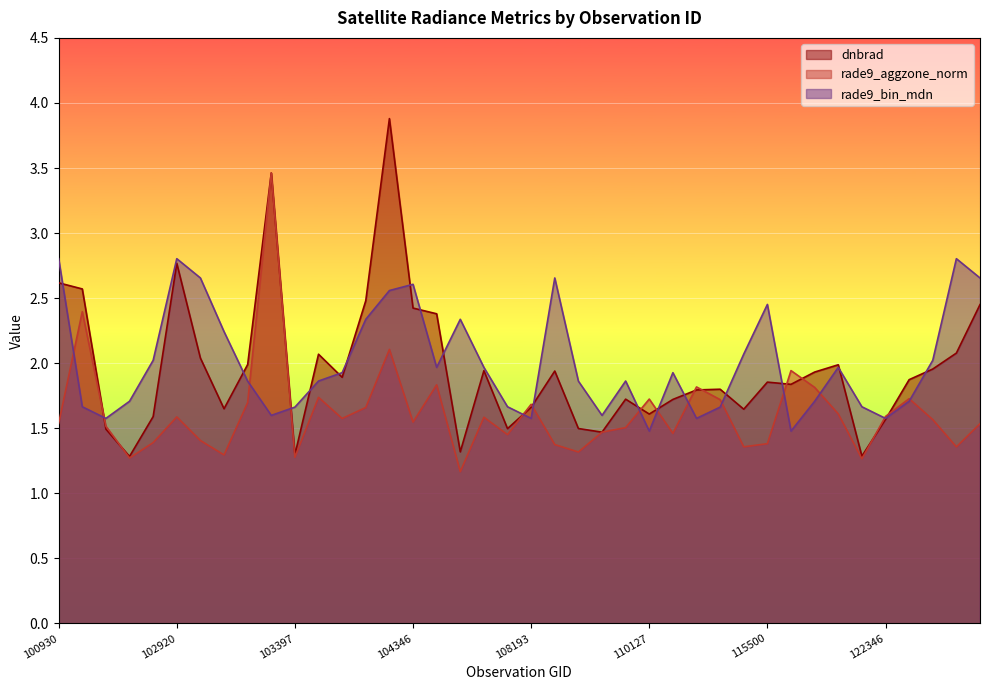

Rank the series at 102792 from lowest to highest value.

rade9_aggzone_norm, dnbrad, rade9_bin_mdn